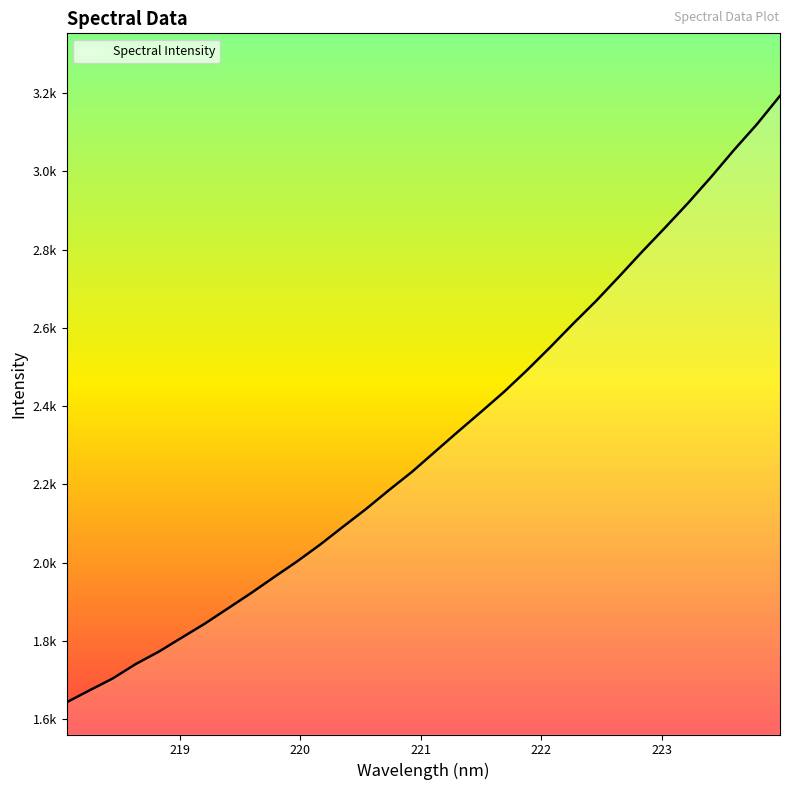

Is this an area chart (filled region under the line)?

Yes